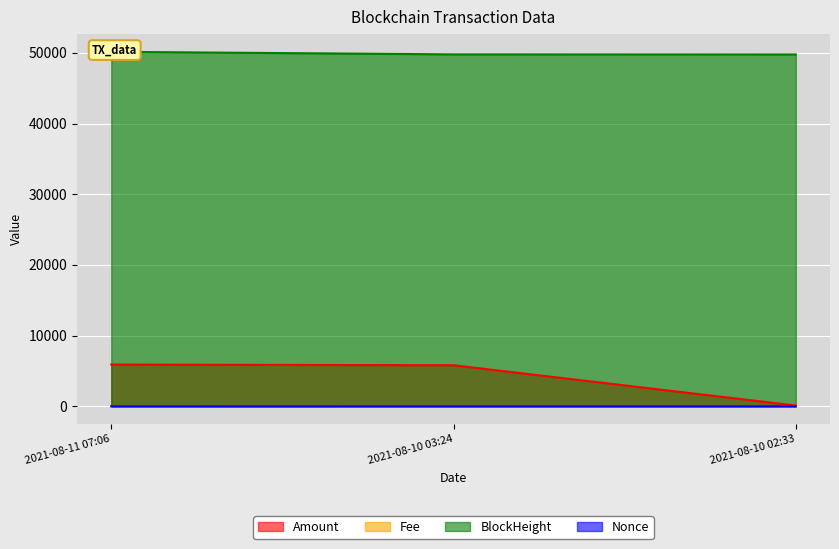

Reading left to right, extract all data points from this chart.

Amount: 5898.9	5800.0	100.0
Fee: 0.1	0.2	0.2
BlockHeight: 50146.0	49785.0	49775.0
Nonce: 0.0	2.0	1.0